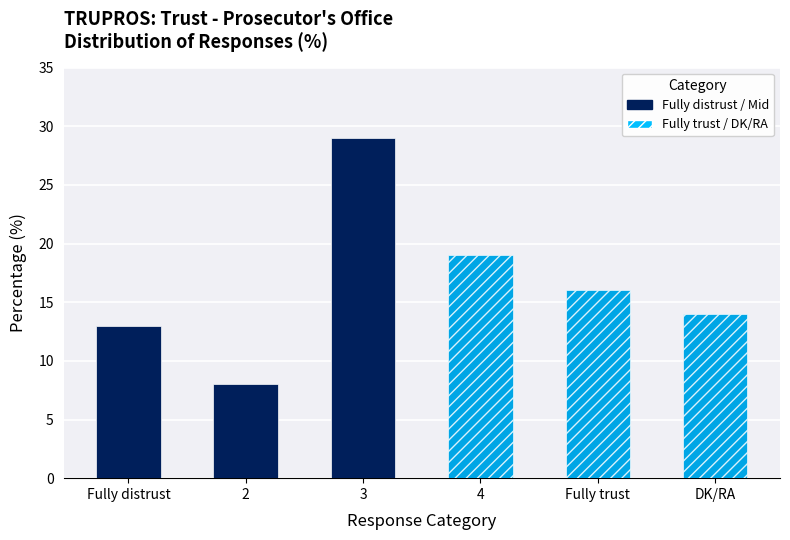

Reading right to left, transcribe all the data shown in this chart.

14	16	19	29	8	13